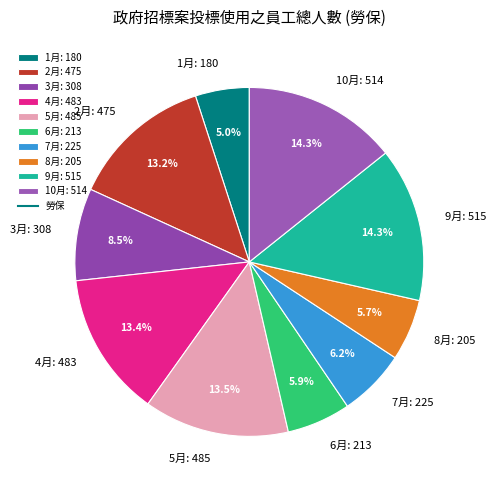

Does 10月 account for over 50% of the chart?

No